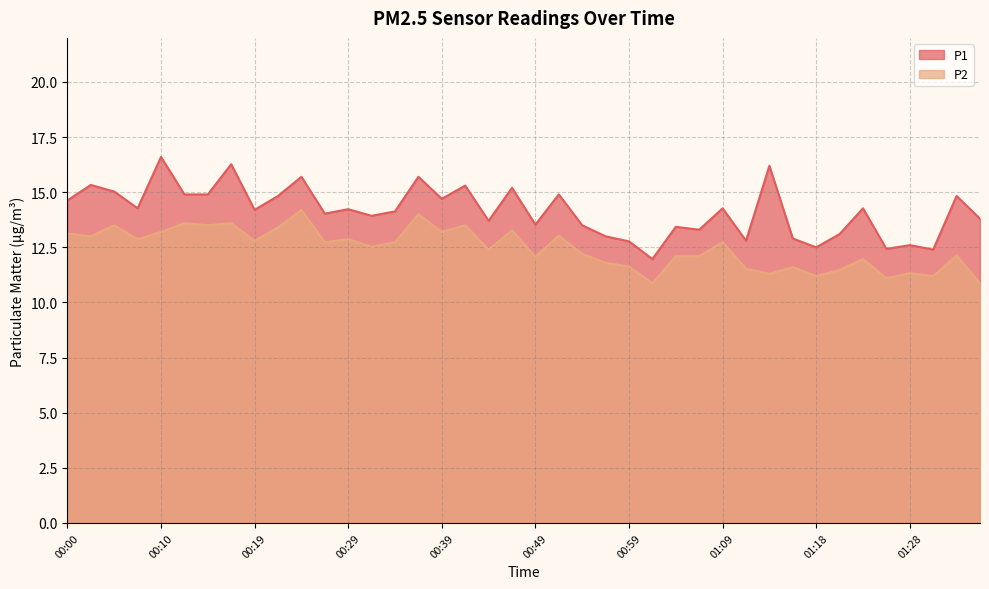

What is the difference between the maximum and minimum values in the P2 series?

3.3